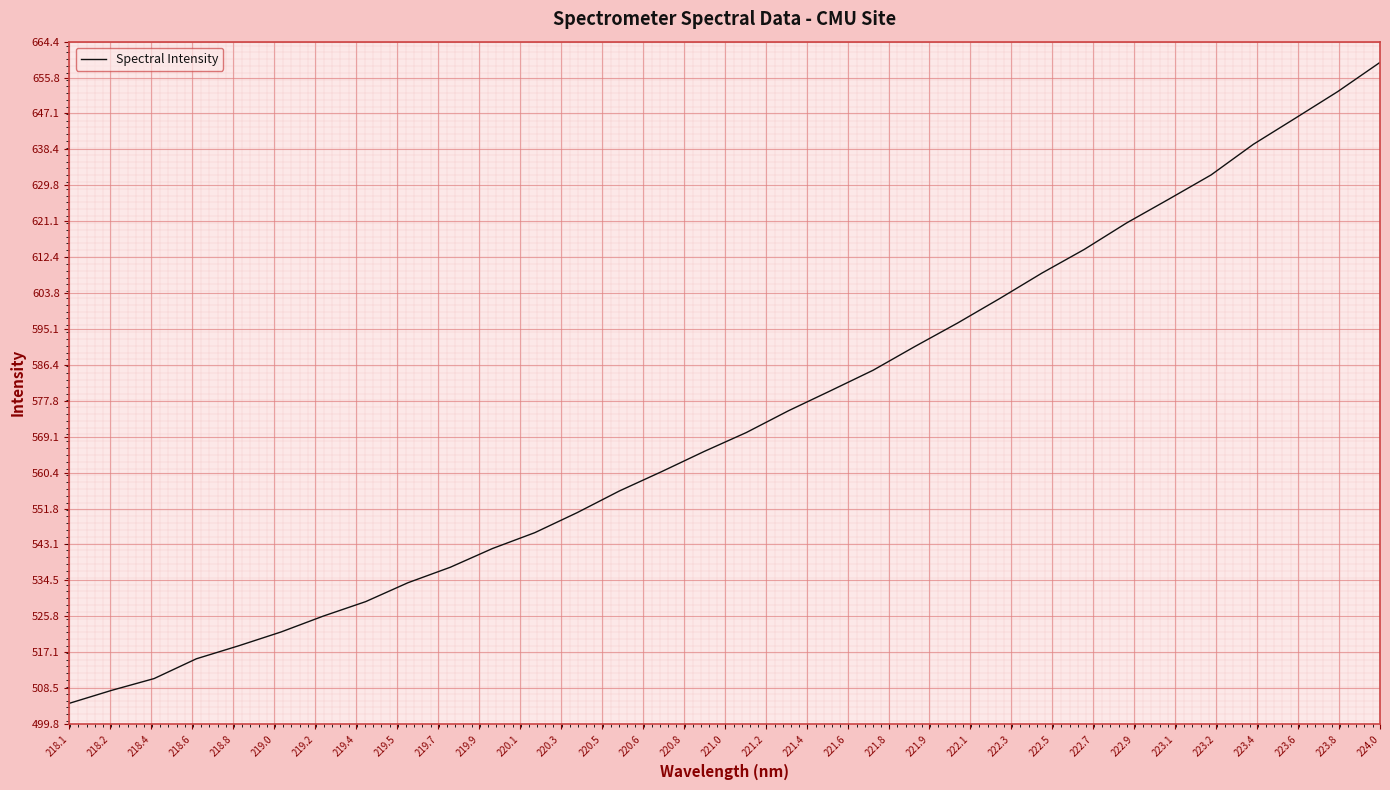

What is the smallest value displayed?

504.8